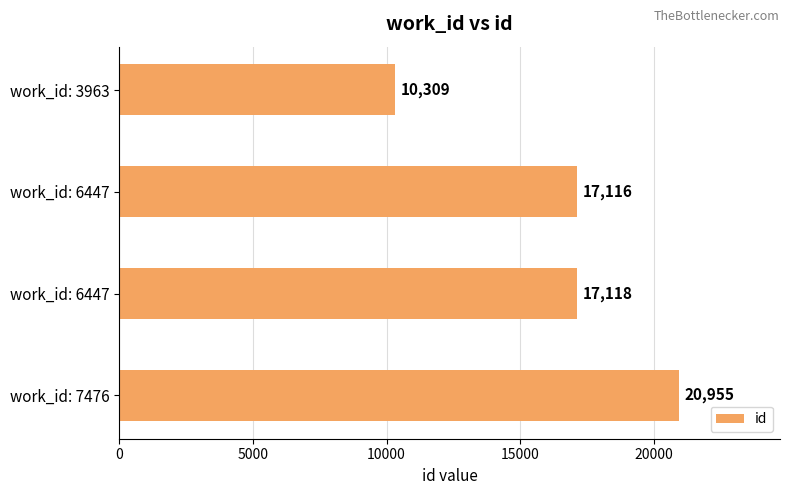

How many series are shown in this chart?

1